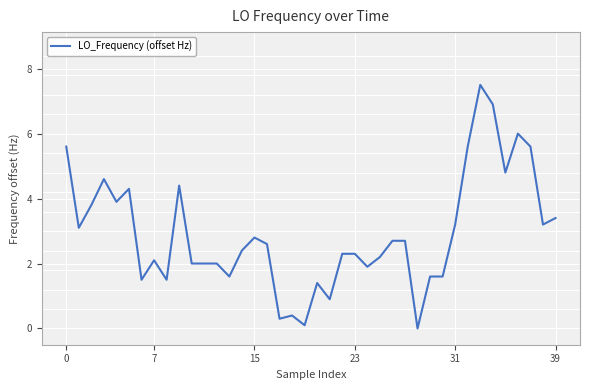

What is the average value?

2.9